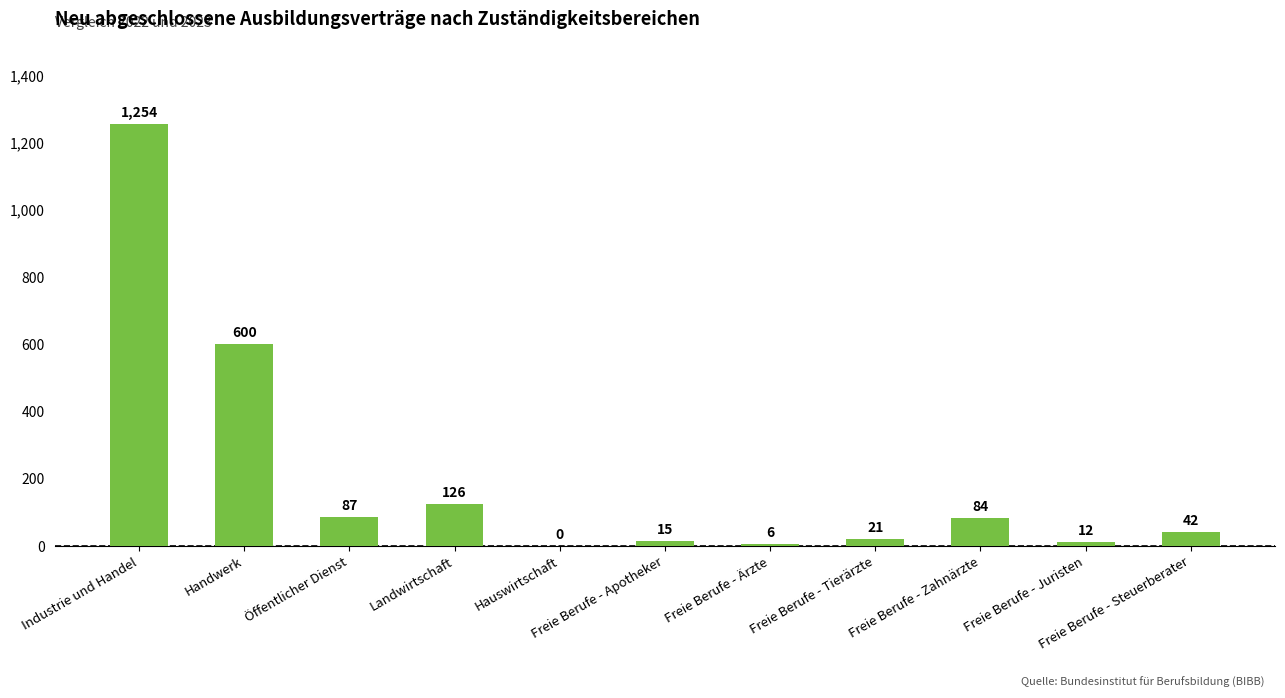

Reading left to right, what are all the values shown in this chart?

Industrie und Handel=1254	Handwerk=600	Öffentlicher Dienst=87	Landwirtschaft=126	Hauswirtschaft=0	Freie Berufe - Apotheker=15	Freie Berufe - Ärzte=6	Freie Berufe - Tierärzte=21	Freie Berufe - Zahnärzte=84	Freie Berufe - Juristen=12	Freie Berufe - Steuerberater=42